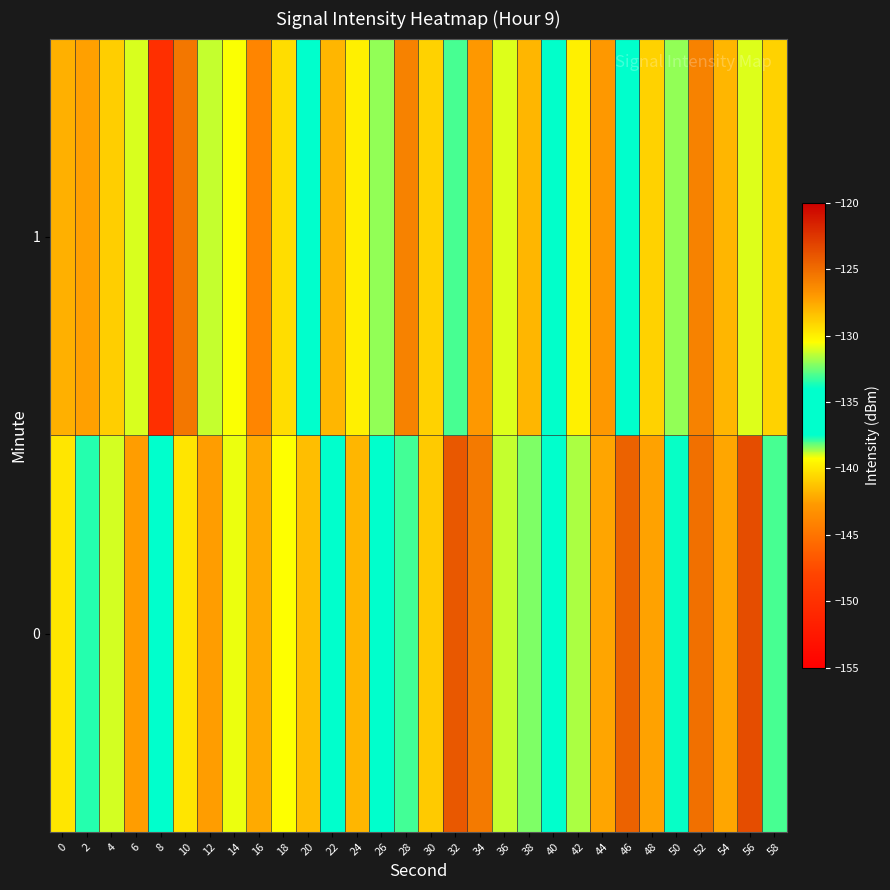

Reading left to right, list all the values displayed in this chart.

0: 0=-129.7	2=-133.5	4=-131.1	6=-142.6	8=-137.2	10=-140.1	12=-142.6	14=-130.8	16=-127.6	18=-139.2	20=-128.3	22=-136.7	24=-128.0	26=-135.8	28=-133.1	30=-128.7	32=-124.1	34=-125.6	36=-131.3	38=-132.3	40=-134.1	42=-131.6	44=-142.3	46=-124.5	48=-127.4	50=-133.9	52=-125.1	54=-127.5	56=-123.6	58=-133.0
1: 0=-127.8	2=-127.3	4=-128.8	6=-131.1	8=-150.1	10=-125.5	12=-131.3	14=-130.6	16=-143.9	18=-140.4	20=-135.0	22=-128.0	24=-130.0	26=-132.0	28=-126.0	30=-129.0	32=-133.0	34=-127.0	36=-131.0	38=-128.0	40=-134.0	42=-130.0	44=-127.0	46=-135.0	48=-129.0	50=-132.0	52=-126.0	54=-128.0	56=-131.0	58=-129.0